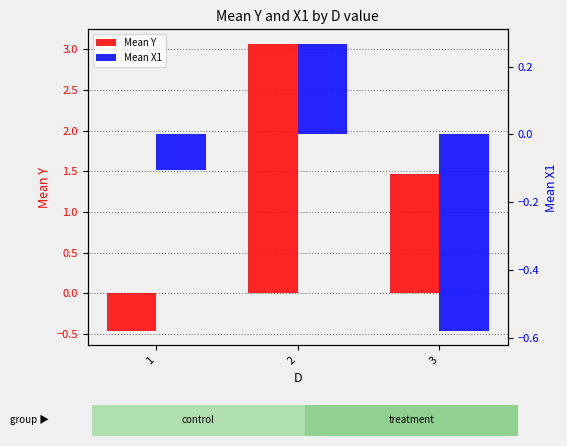

How many values in the Mean Y series are below 1?

1